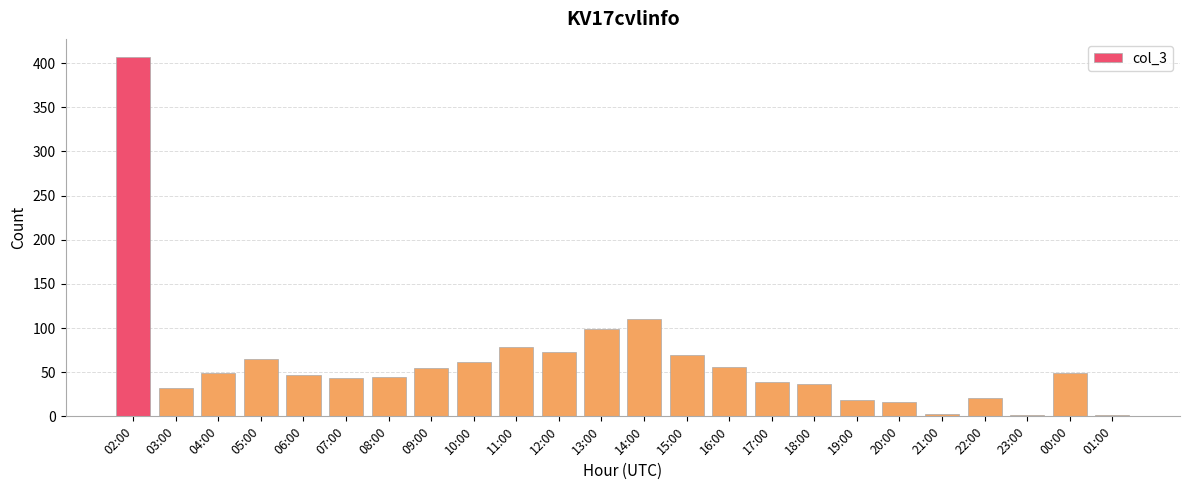

What is the sum of all values?

1474